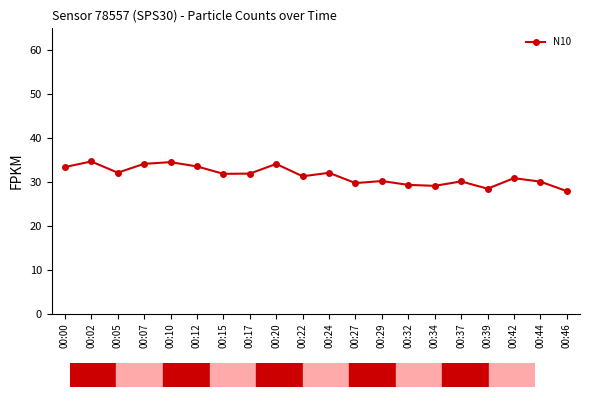

What is the maximum value shown in the chart?

34.7